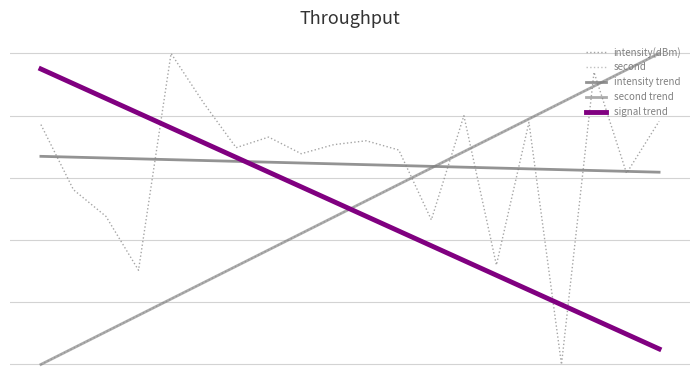

Is this an area chart (filled region under the line)?

No